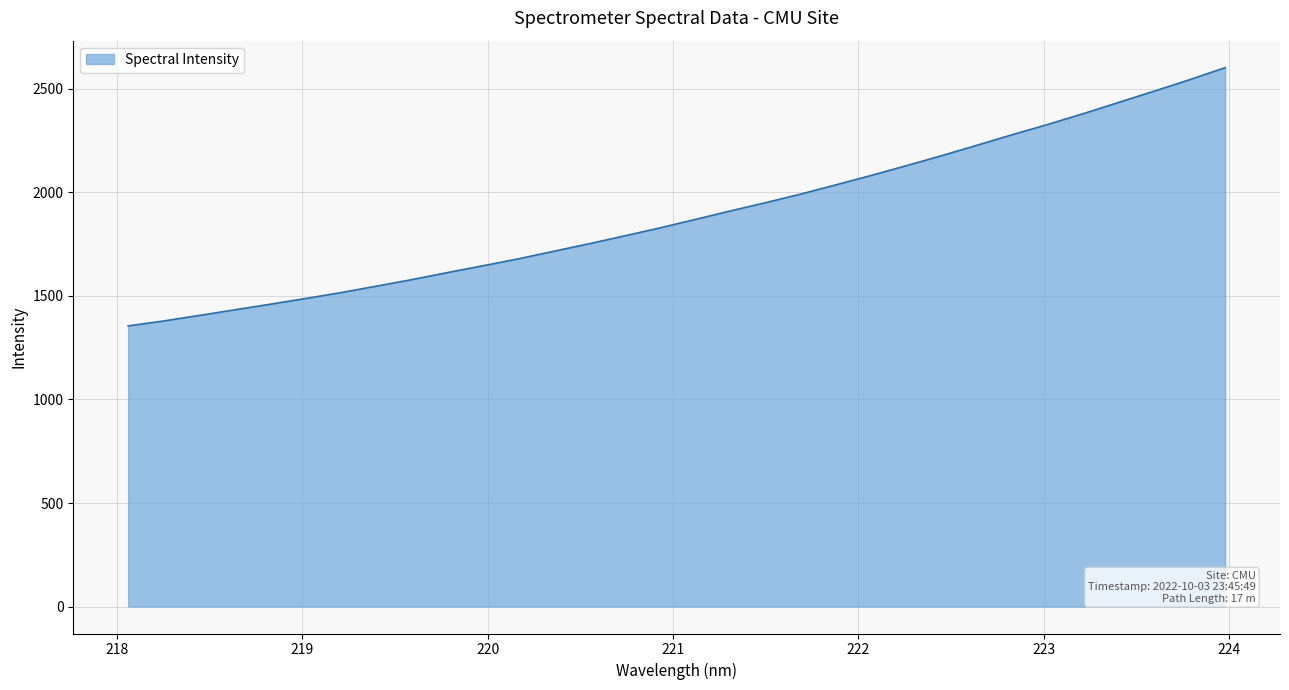

What is the maximum value shown in the chart?

2602.6